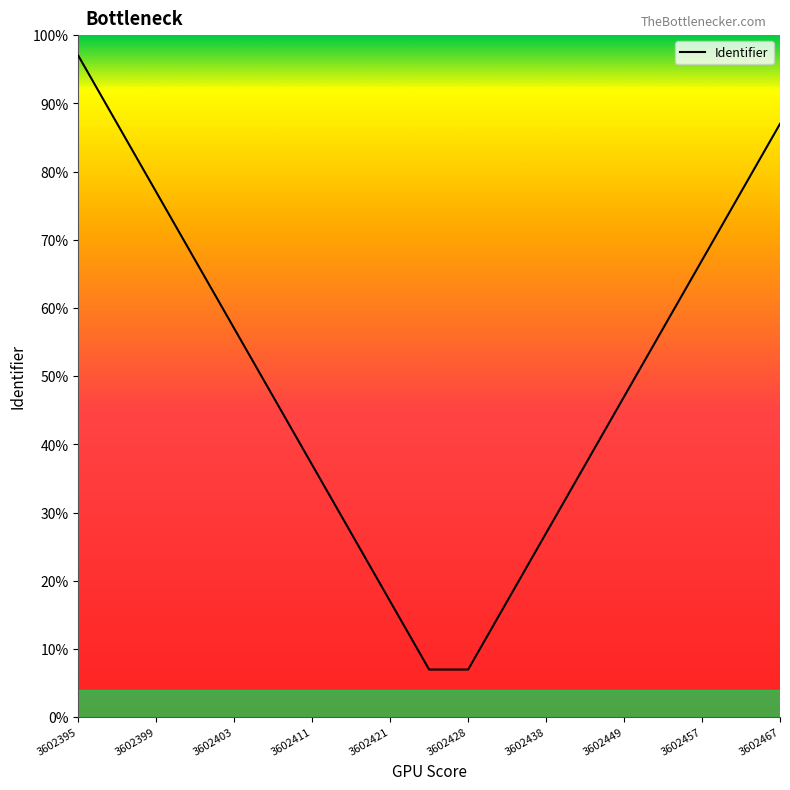

What is the maximum value shown in the chart?

97